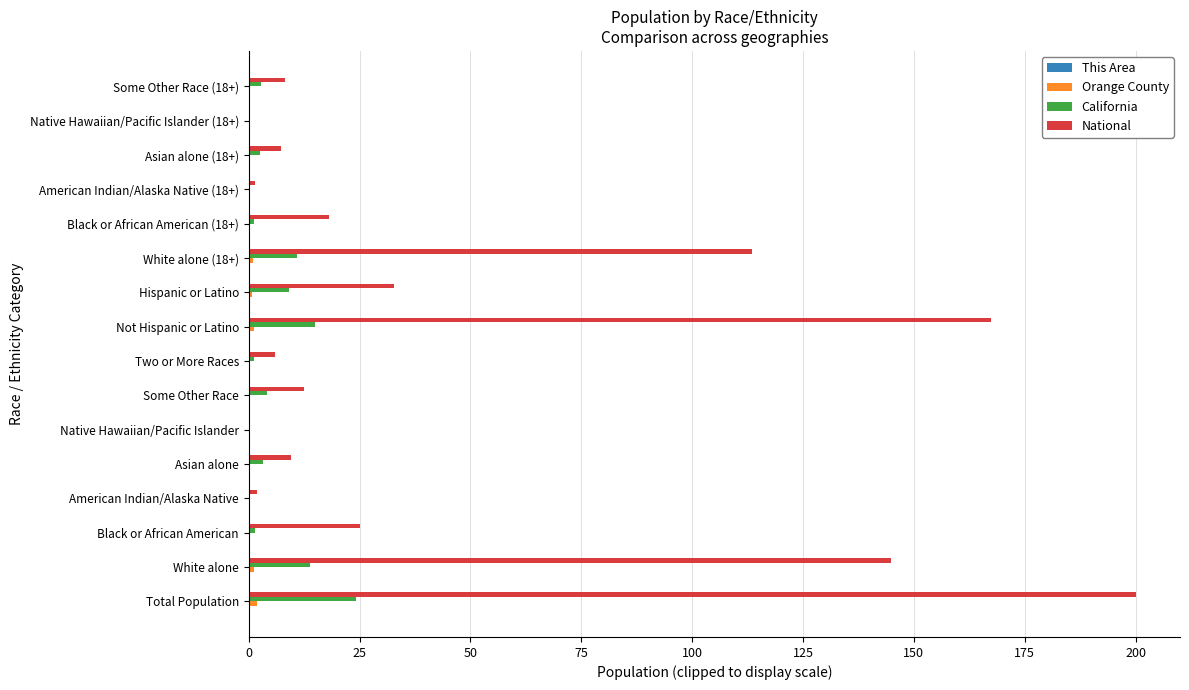

The value of California at White alone (18+) is 10.9. True or false?

True